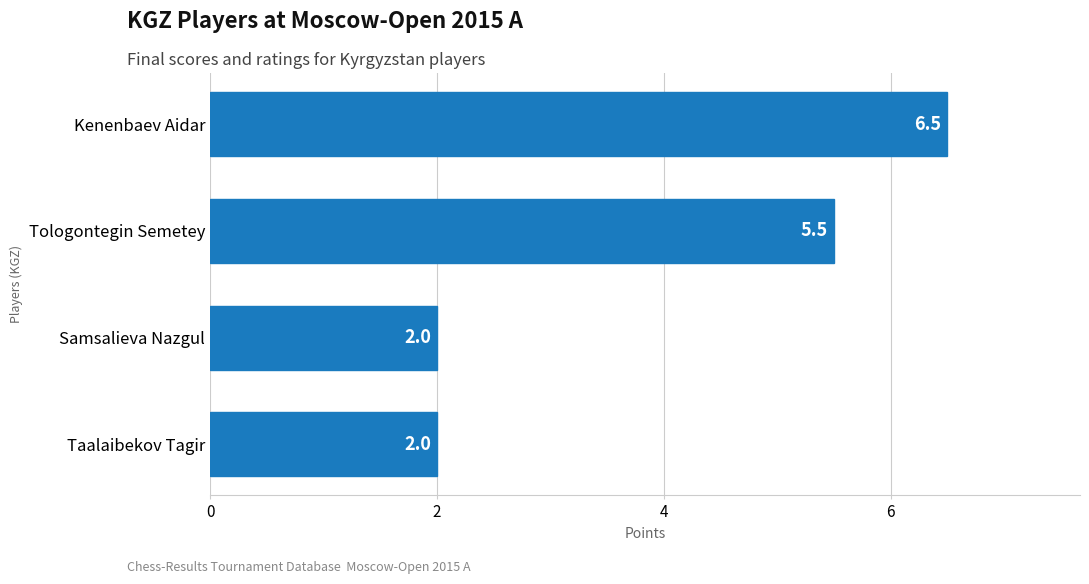

What is the greatest value displayed?

6.5